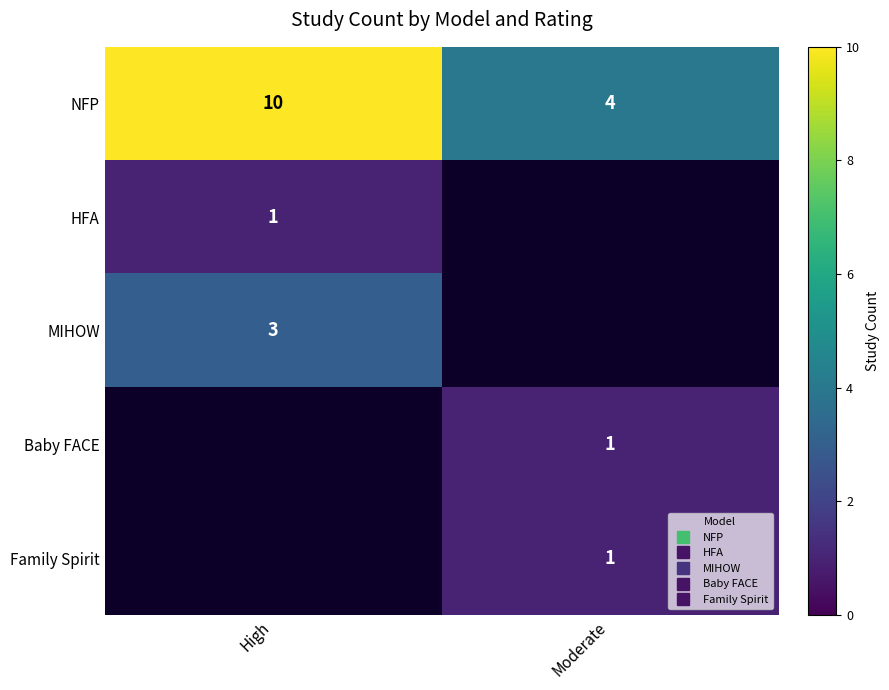

Which series has the largest total across all categories?

NFP